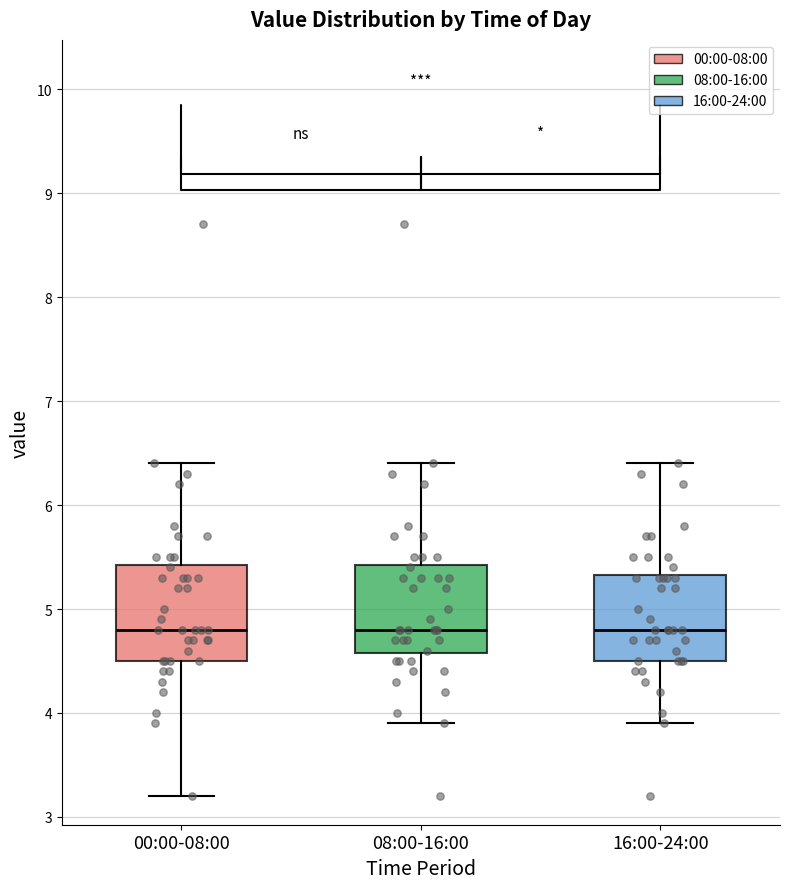

Reading left to right, read every box against the y-axis: the position of its median line, the range the box covers, and the ends of its whiskers. The values are not printed on the chart, so give them approximately, as read against the axis.

00:00-08:00: median 4.8, box 4.5 to 5.4, whiskers 3.2 to 6.4
08:00-16:00: median 4.8, box 4.6 to 5.4, whiskers 3.9 to 6.4
16:00-24:00: median 4.8, box 4.5 to 5.3, whiskers 3.9 to 6.4